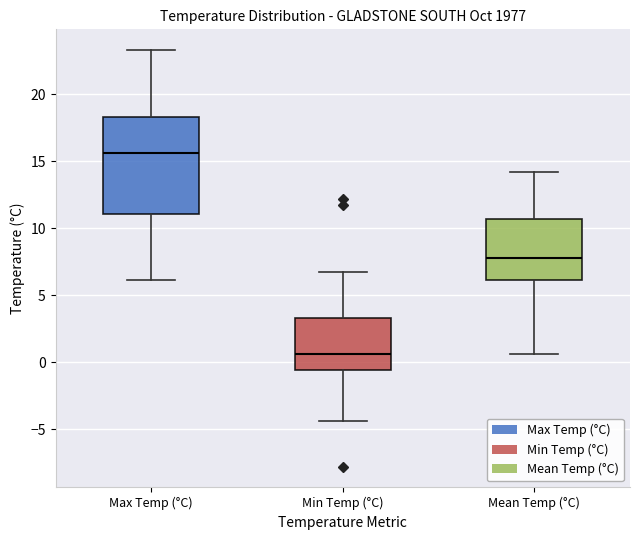

Which box's median line is the highest?

Max Temp (°C)